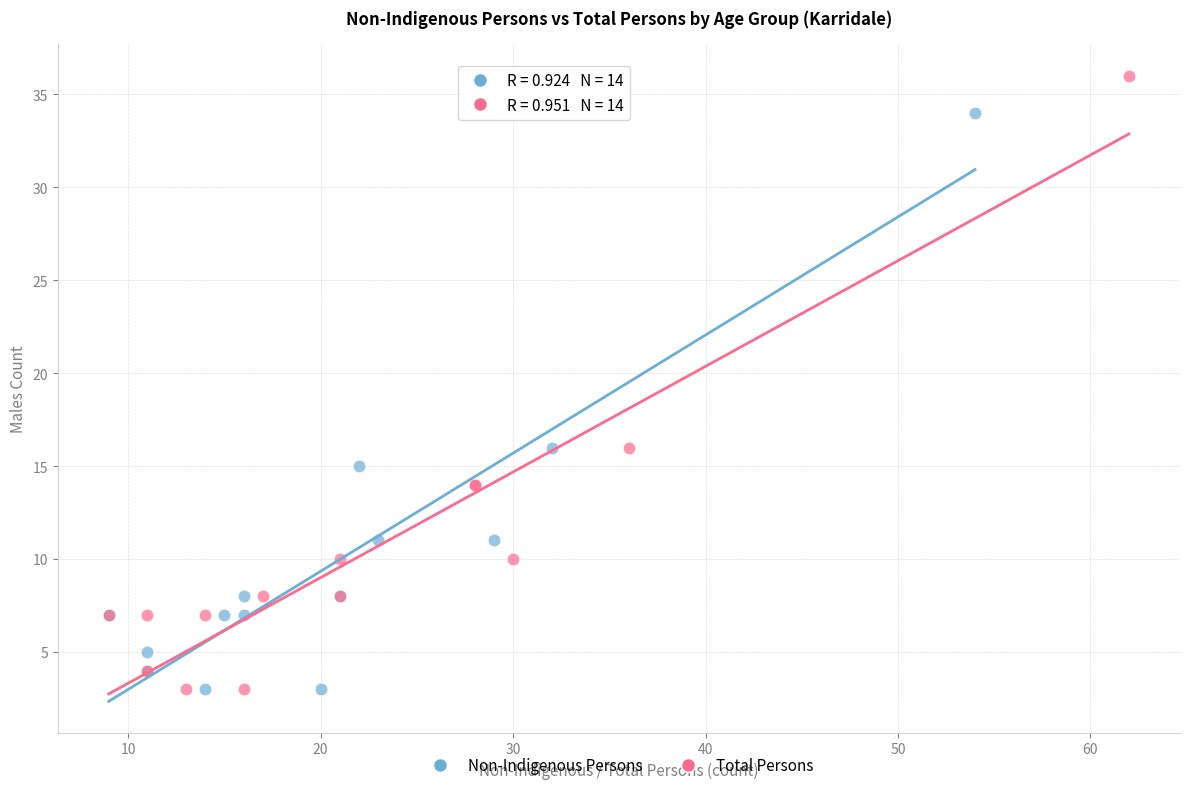

Which series has the largest Y range (max minus min)?

Total Persons